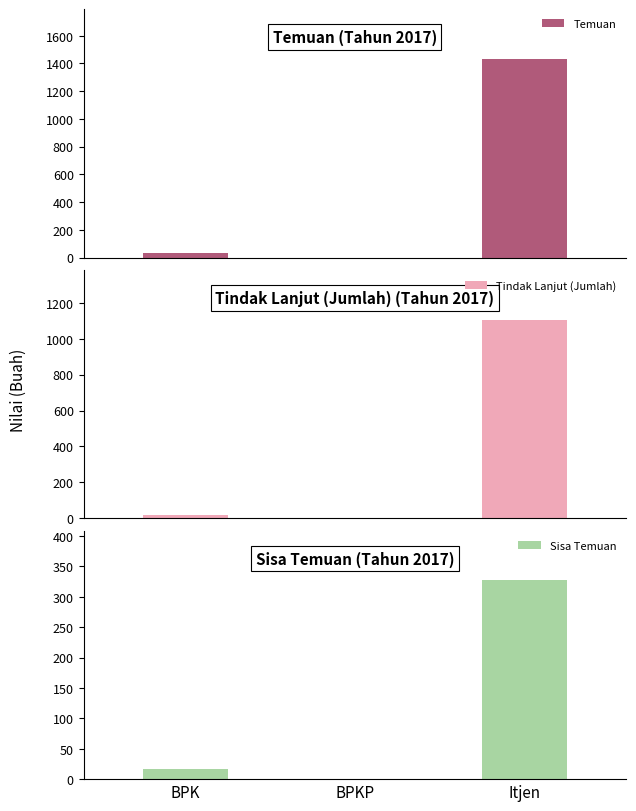

What is the sum of the Temuan values at Itjen and BPKP?

1433